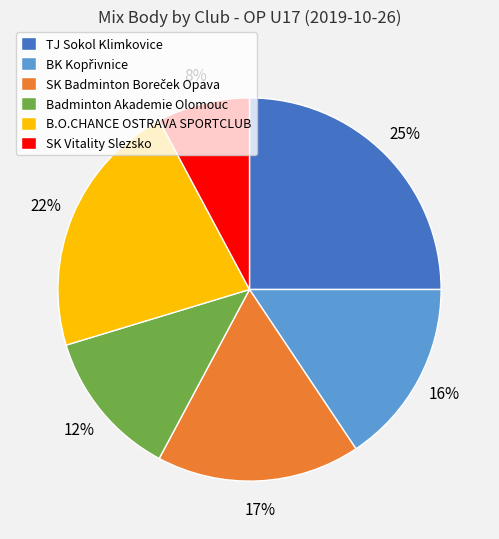

What is the smallest slice in the pie chart?

SK Vitality Slezsko